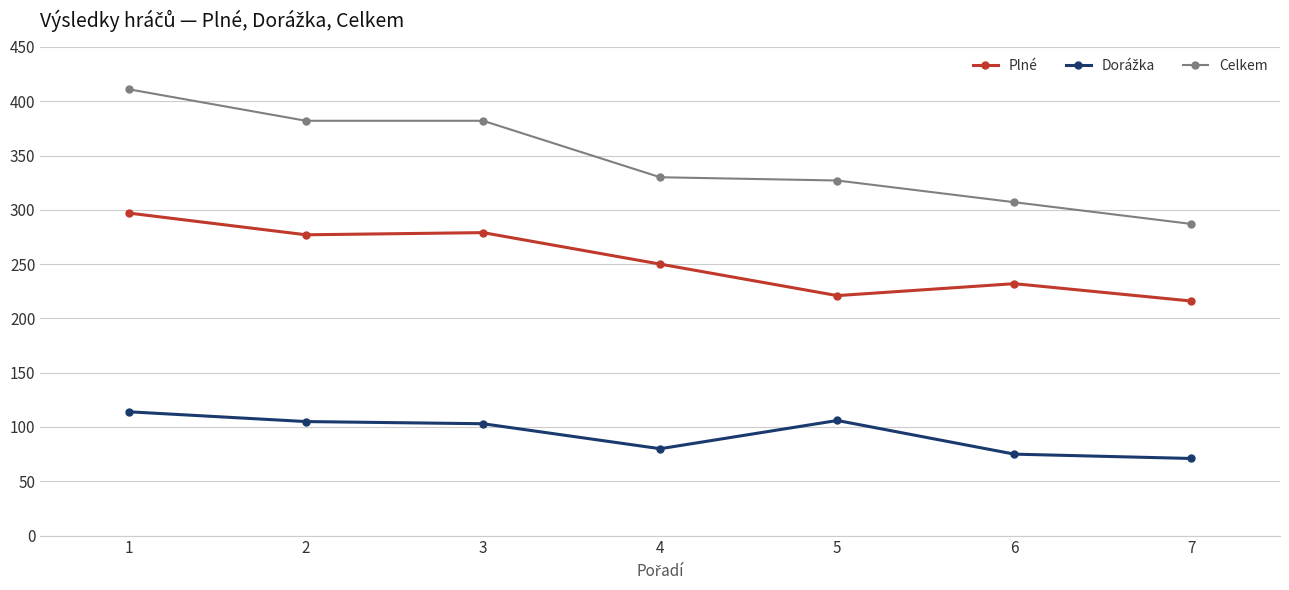

What is the average value of the Plné series?

253